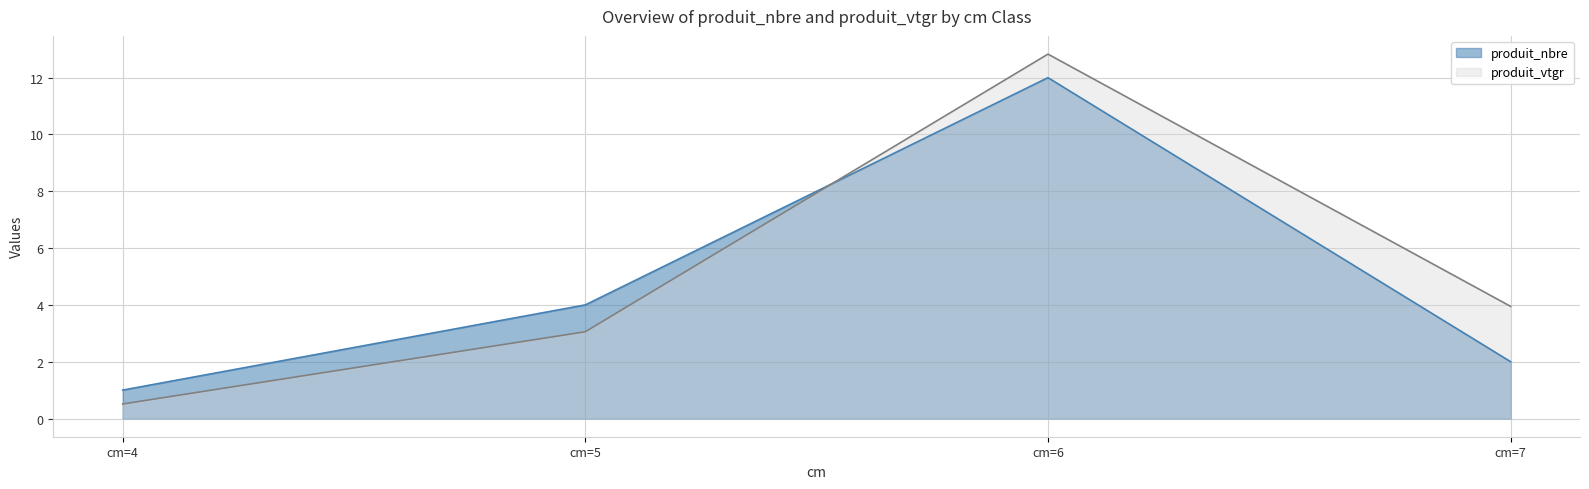

What is the total value across all series at cm=7?

5.9